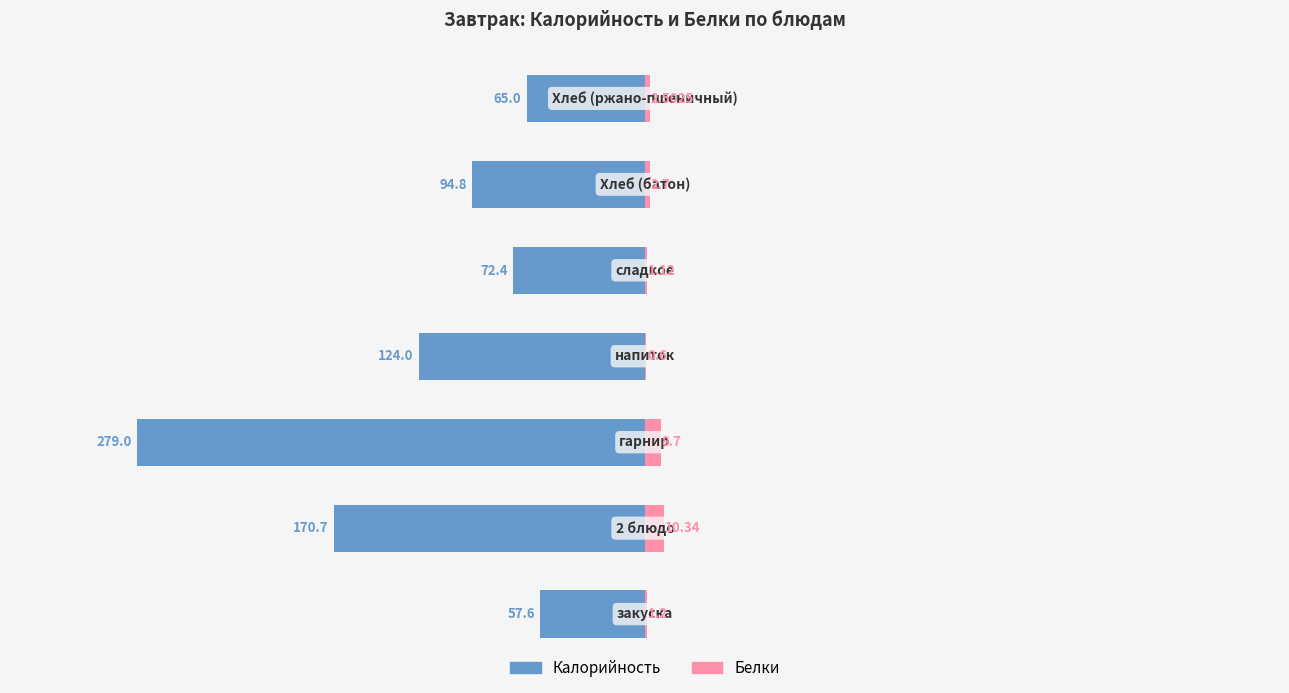

What is the value of the Белки bar at the 4th from the left?

0.6